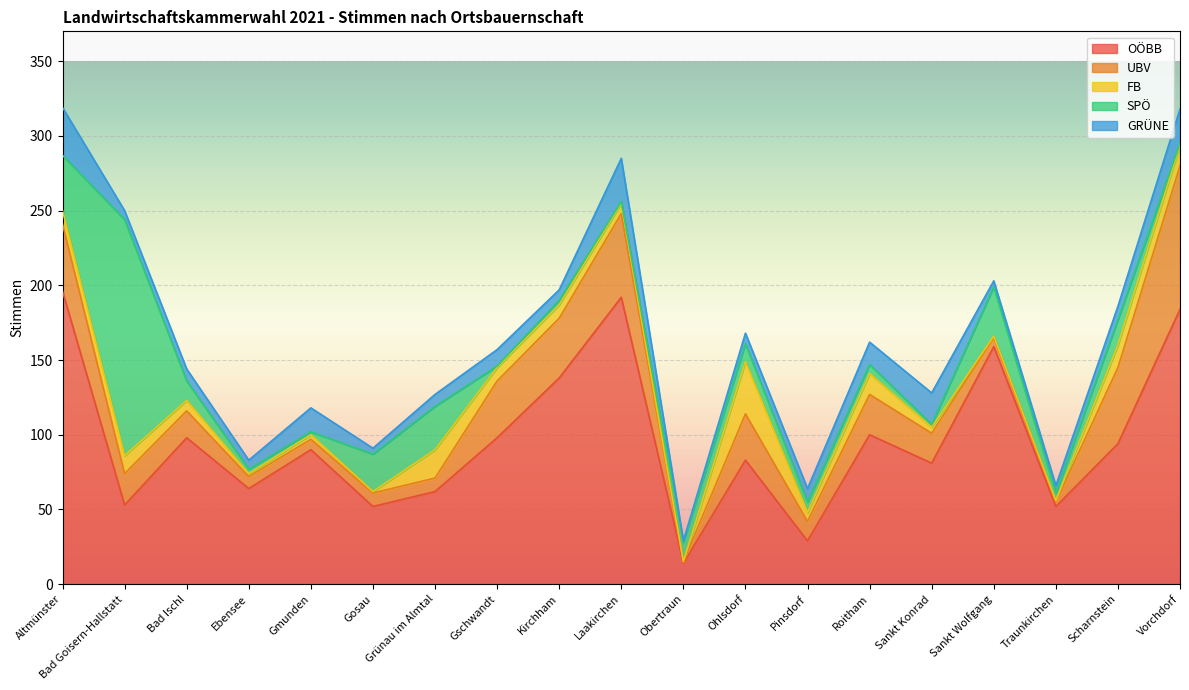

Is it true that FB equals 15 at Scharnstein?

True